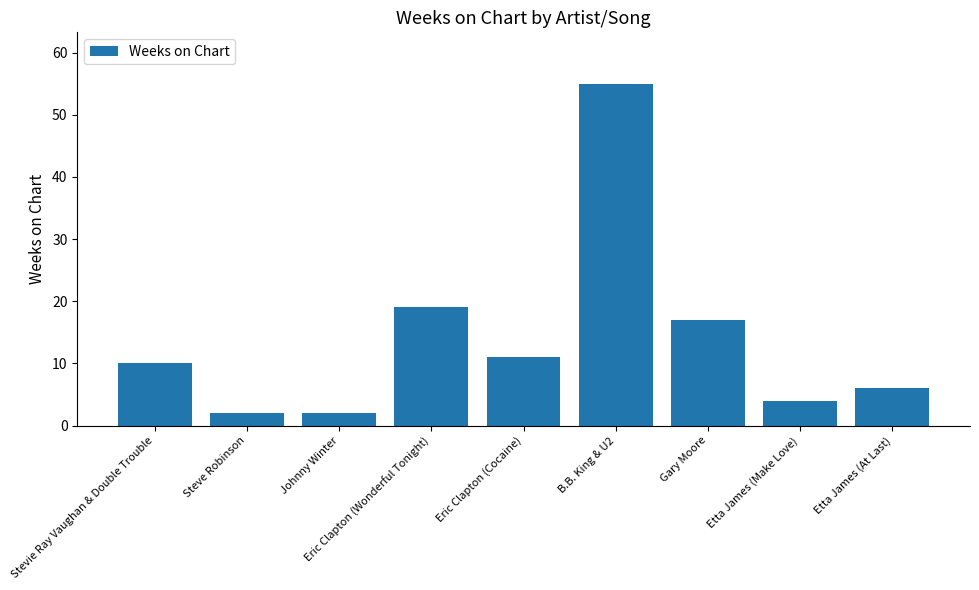

What is the greatest value displayed?

55